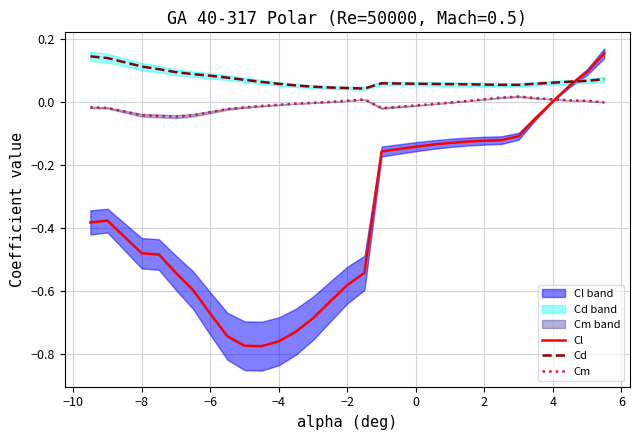

True or false: Cm and Cd intersect in this chart.

False